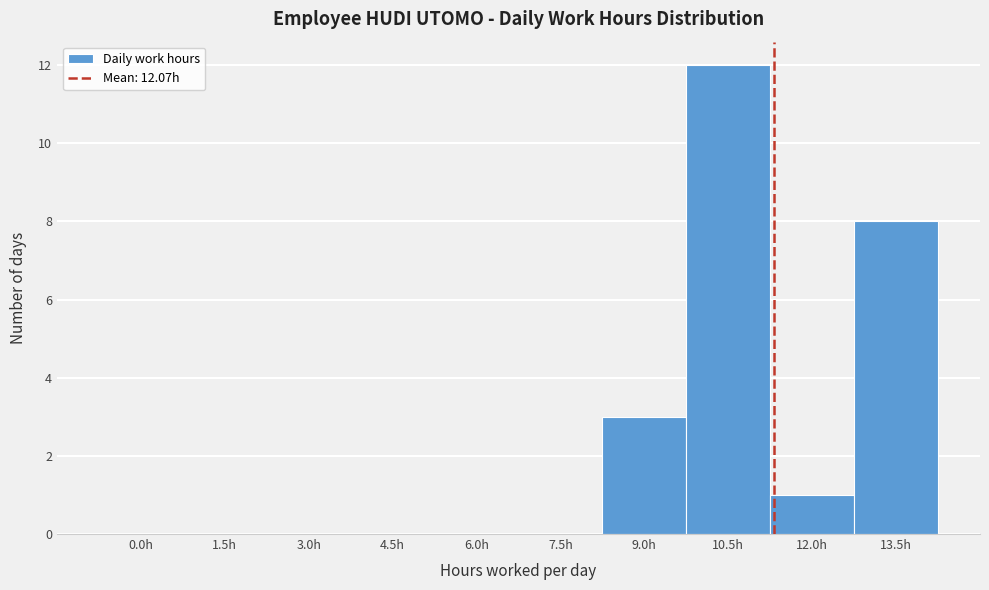

Reading left to right, list all the values displayed in this chart.

0.0h=0	1.5h=0	3.0h=0	4.5h=0	6.0h=0	7.5h=0	9.0h=3	10.5h=12	12.0h=1	13.5h=8